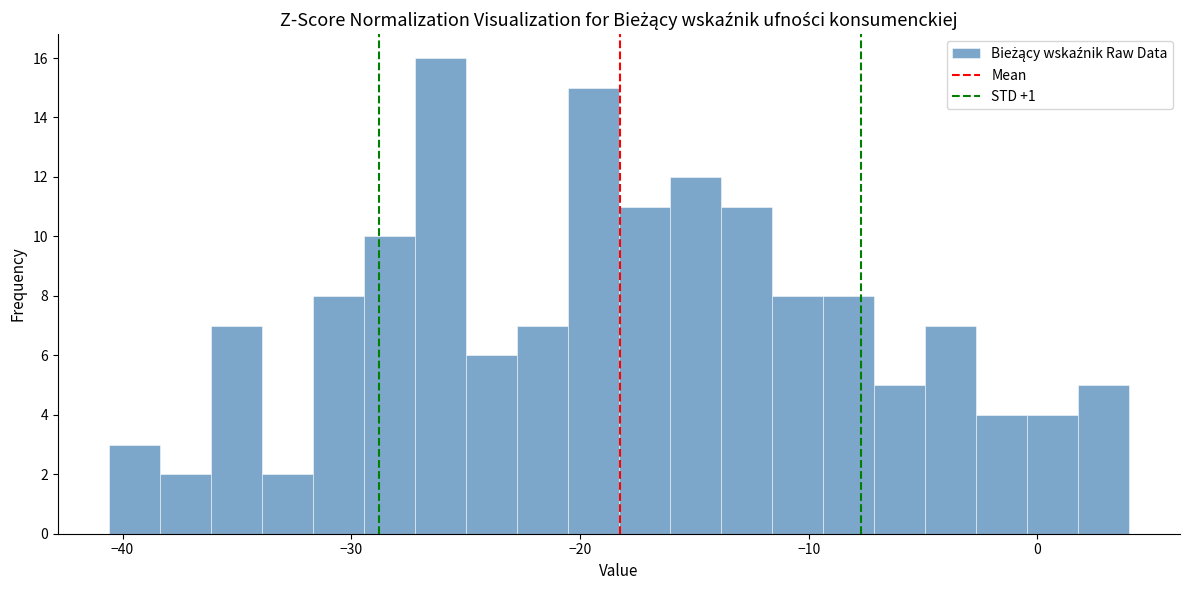

Around what value on the x-axis is the tallest bar? Give the approximate position of its centre, as read against the axis.

-26